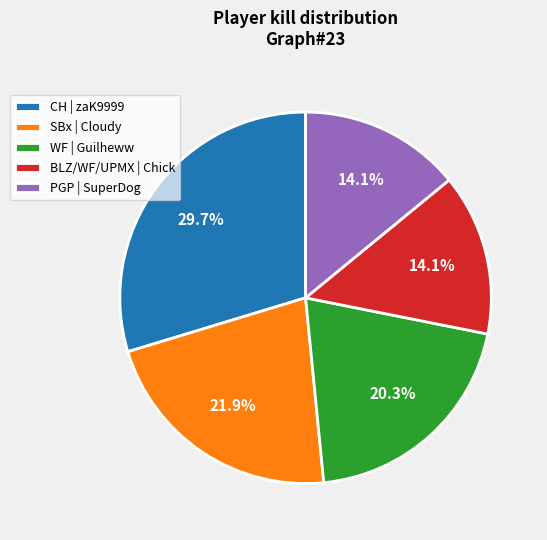

What is the largest slice in the pie chart?

CH | zaK9999